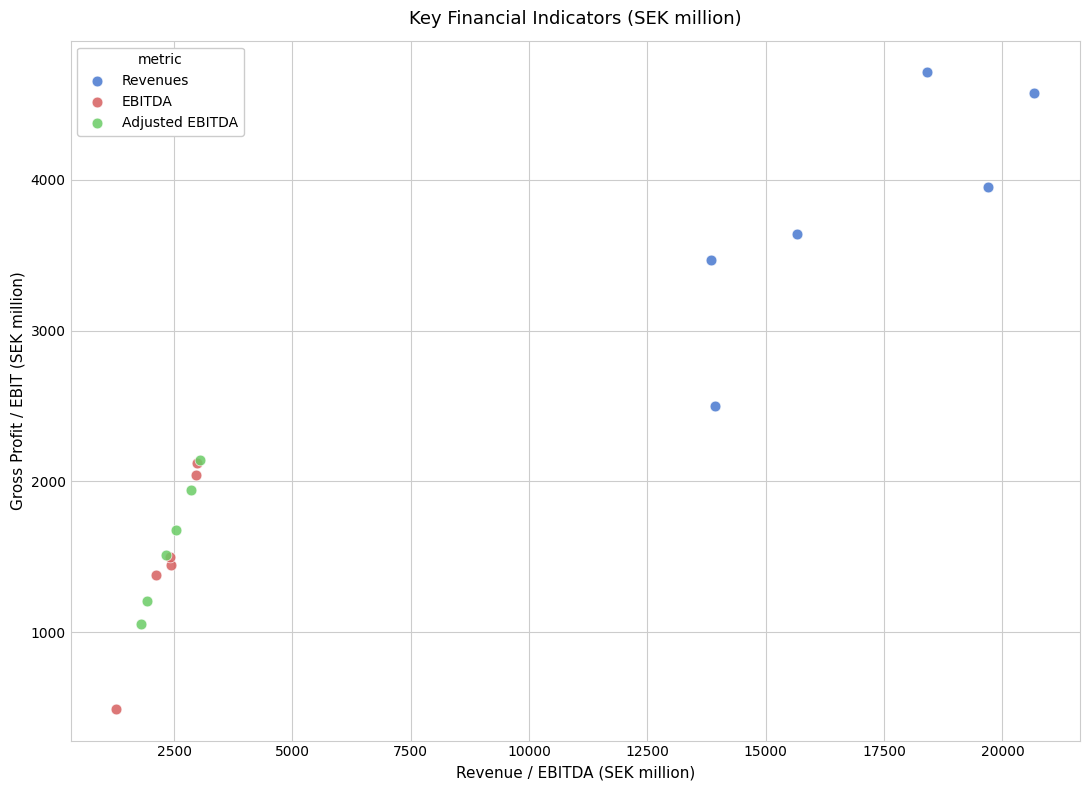

Which series contains the lowest Y value?

EBITDA